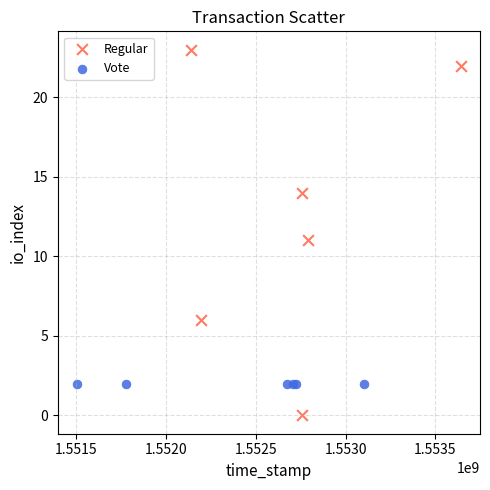

Which series reaches the minimum Y coordinate?

Regular